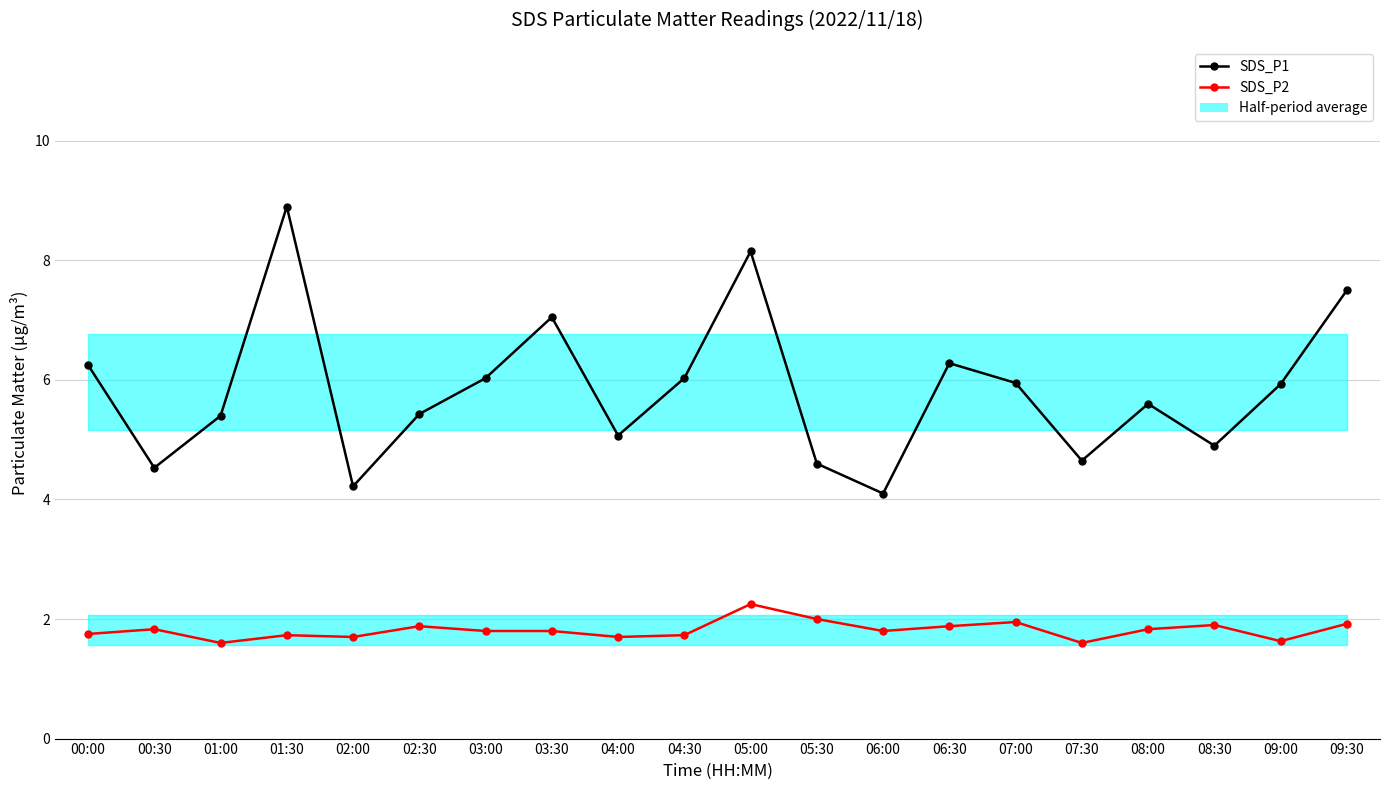

True or false: SDS_P1 and SDS_P2 intersect in this chart.

False